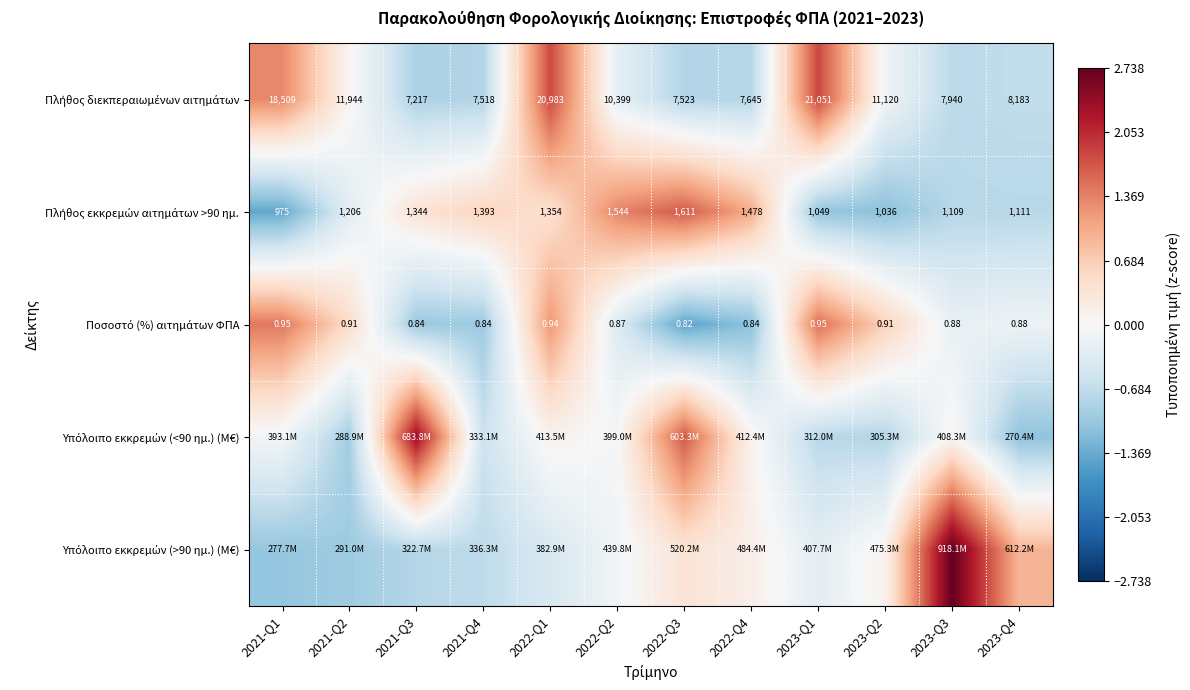

What is the spread (max minus min) of values at 2021-Q3?

3.4